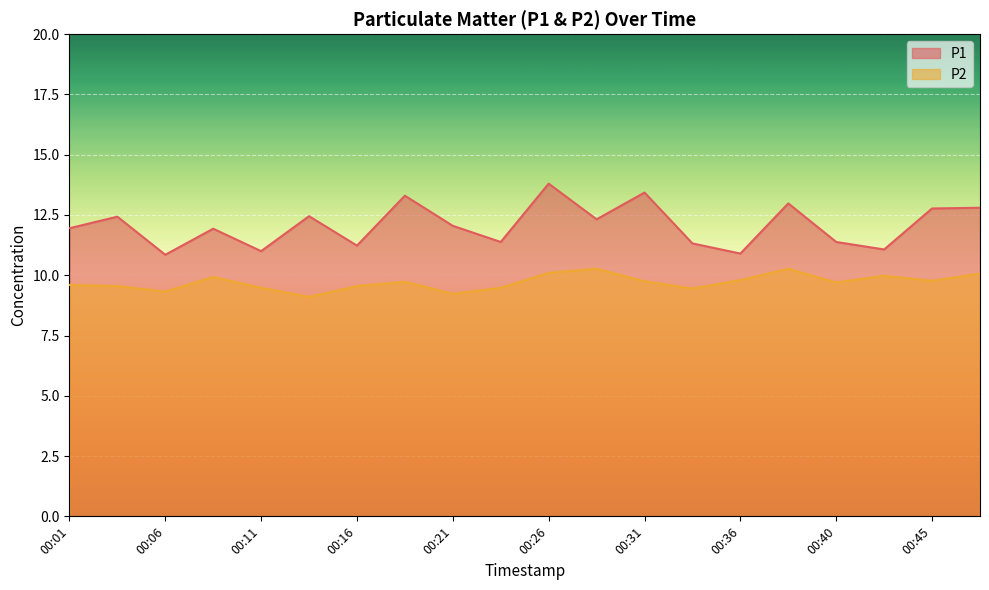

True or false: P1 and P2 cross at least once.

False